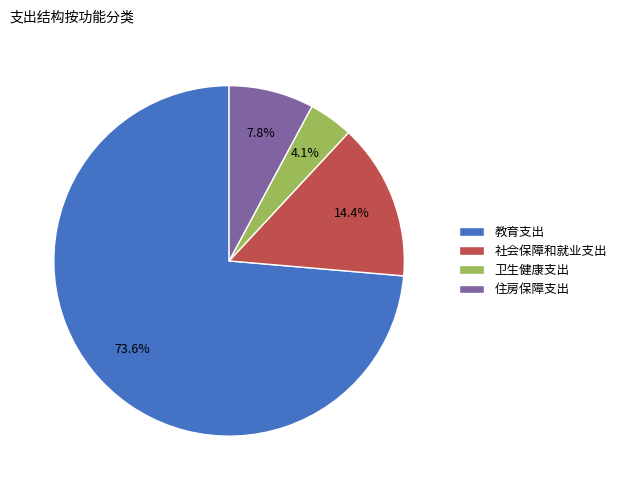

The 社会保障和就业支出 slice represents 22% of the pie. True or false?

False